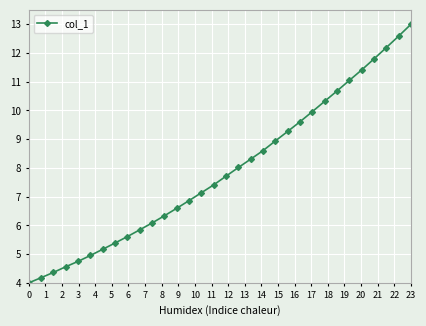

What is the greatest value displayed?

13.0